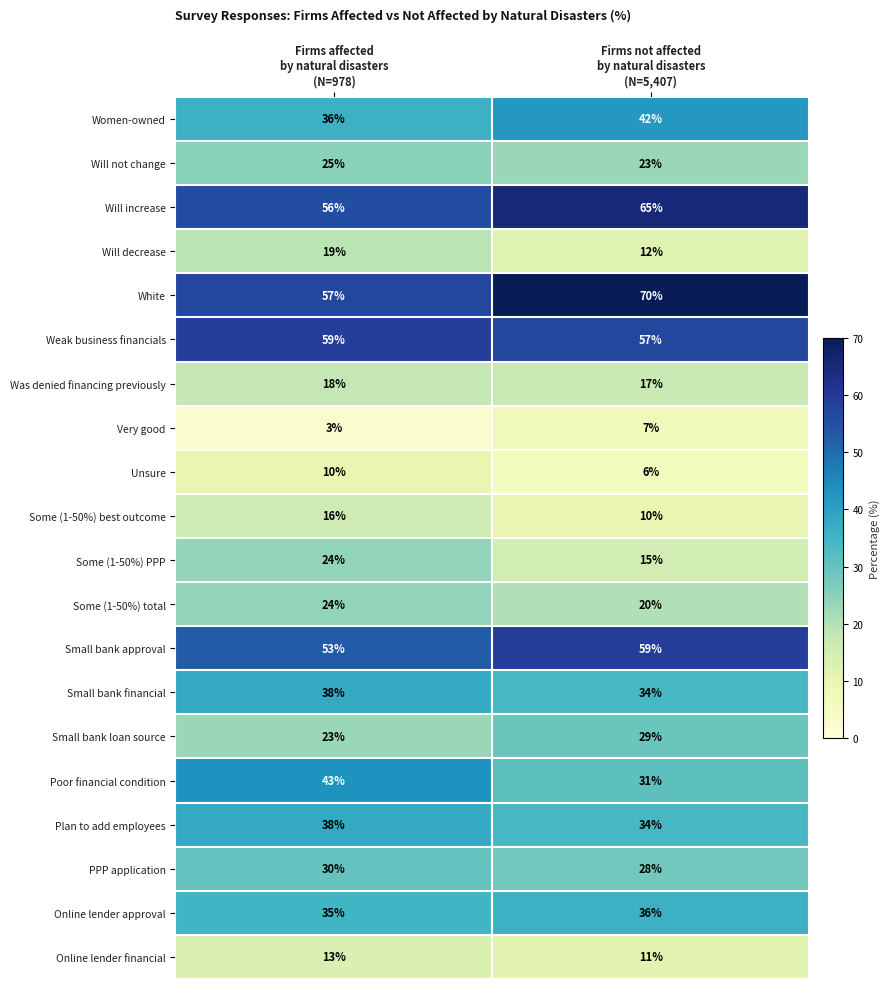

Count the number of data series in this chart.

20